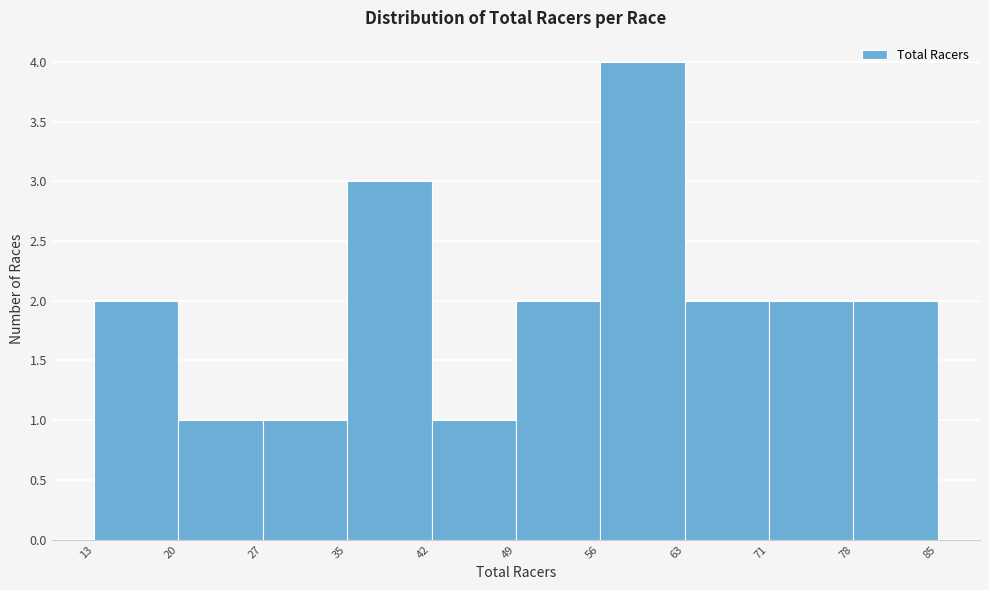

Which range on the x-axis has the tallest bar?

56 to 63